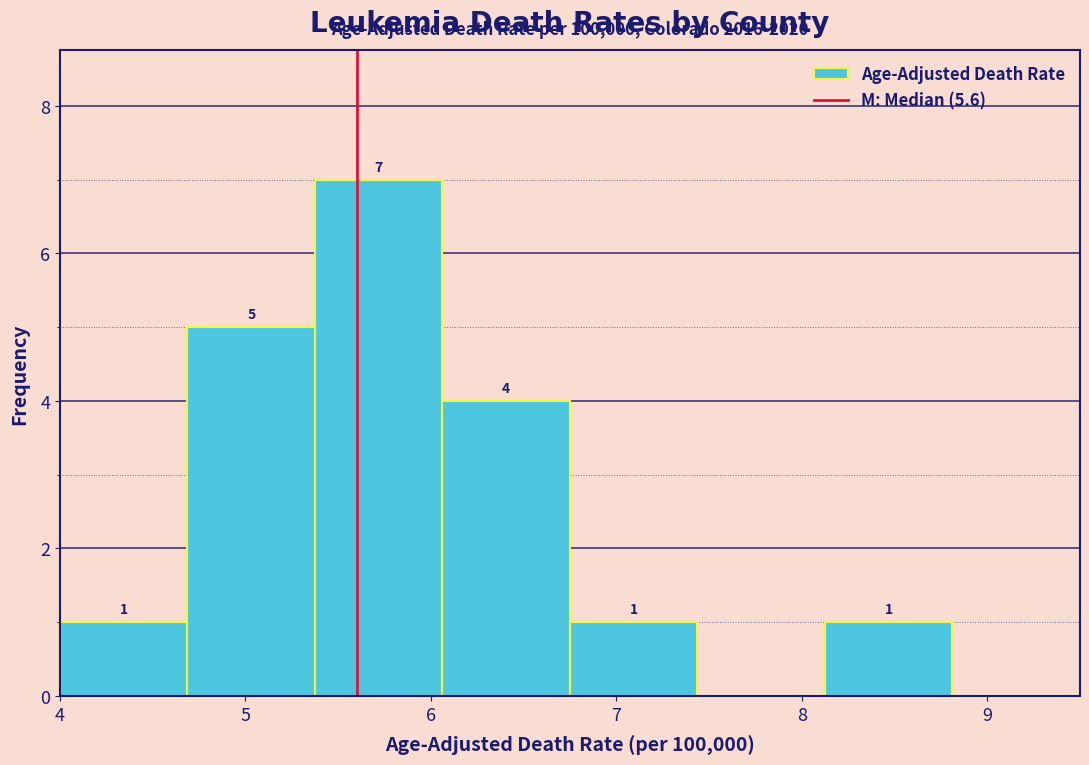

Over which range of the x-axis is the bar tallest?

5.4 to 6.1